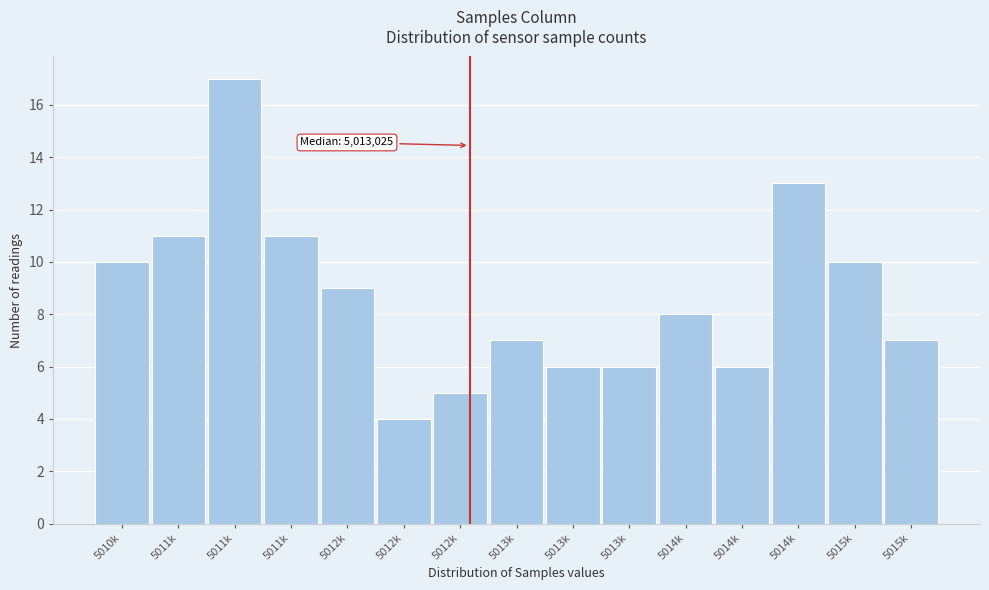

Does the chart contain any negative values?

No